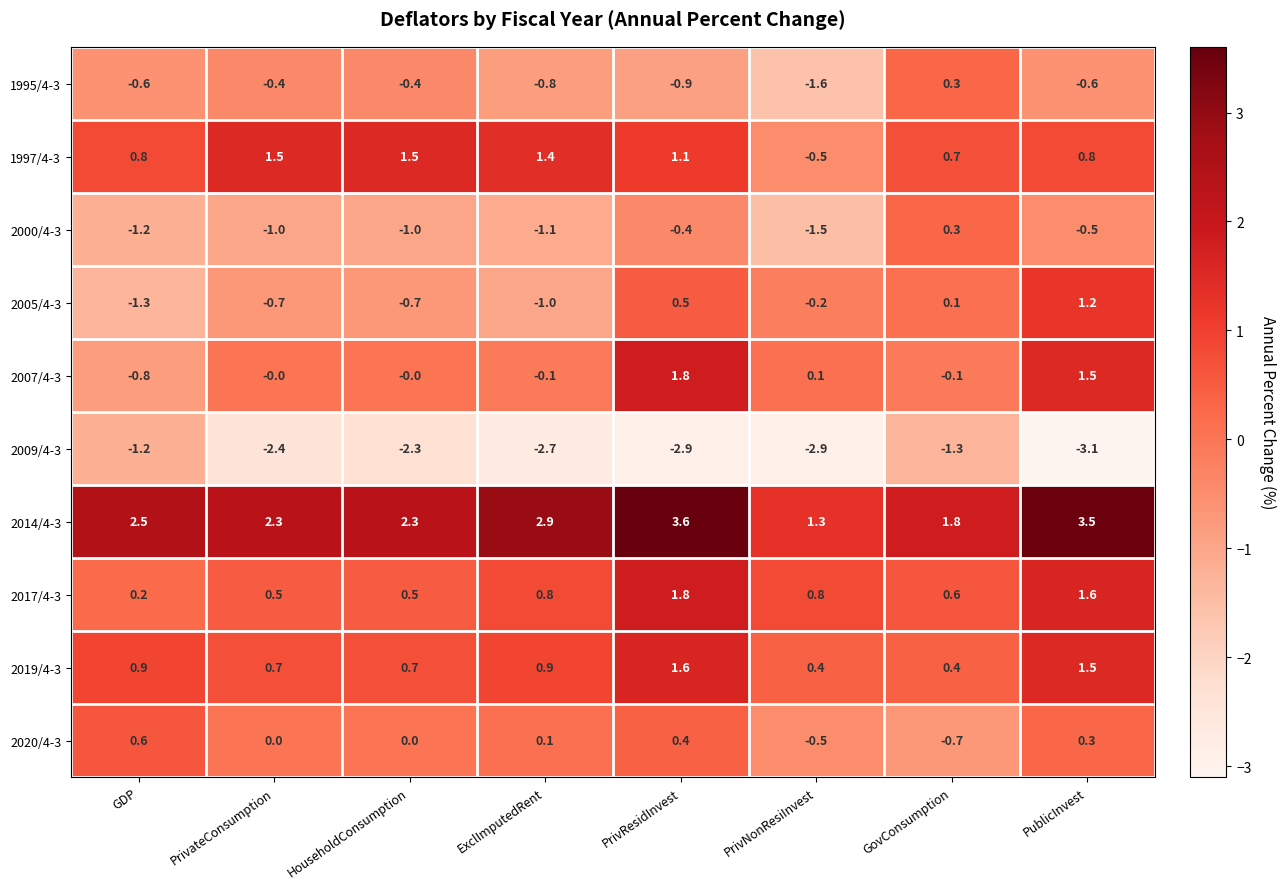

Which series has the largest range (max minus min)?

2007/4-3